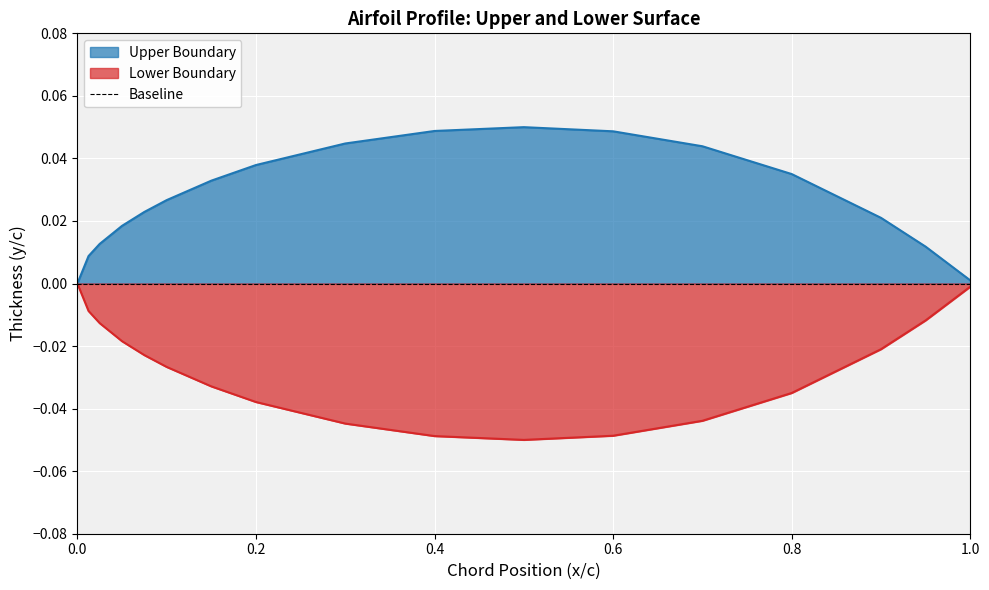

Where is the first local minimum for Lower Boundary?

0.5